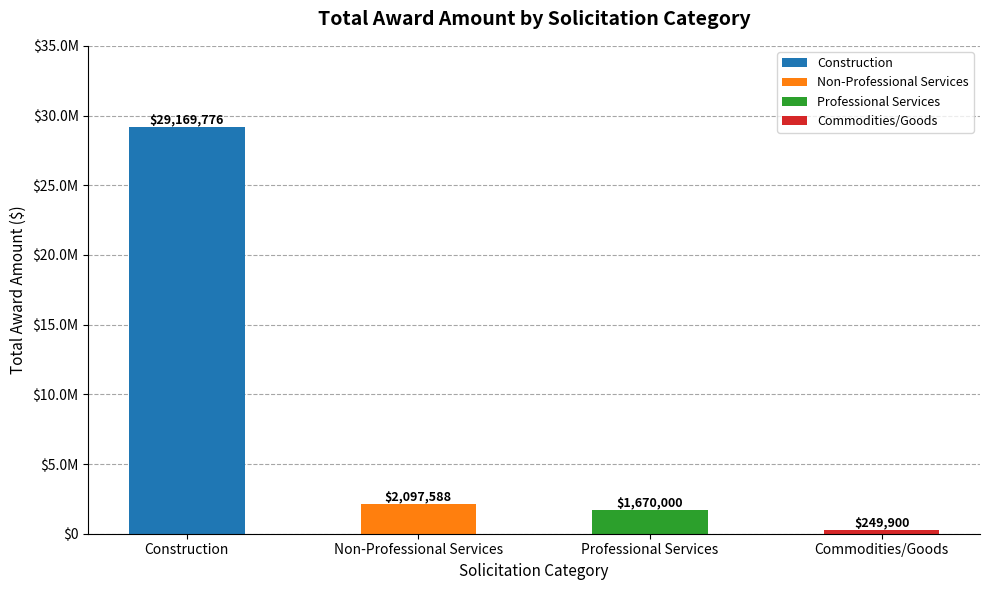

What position from the left is Commodities/Goods?

4